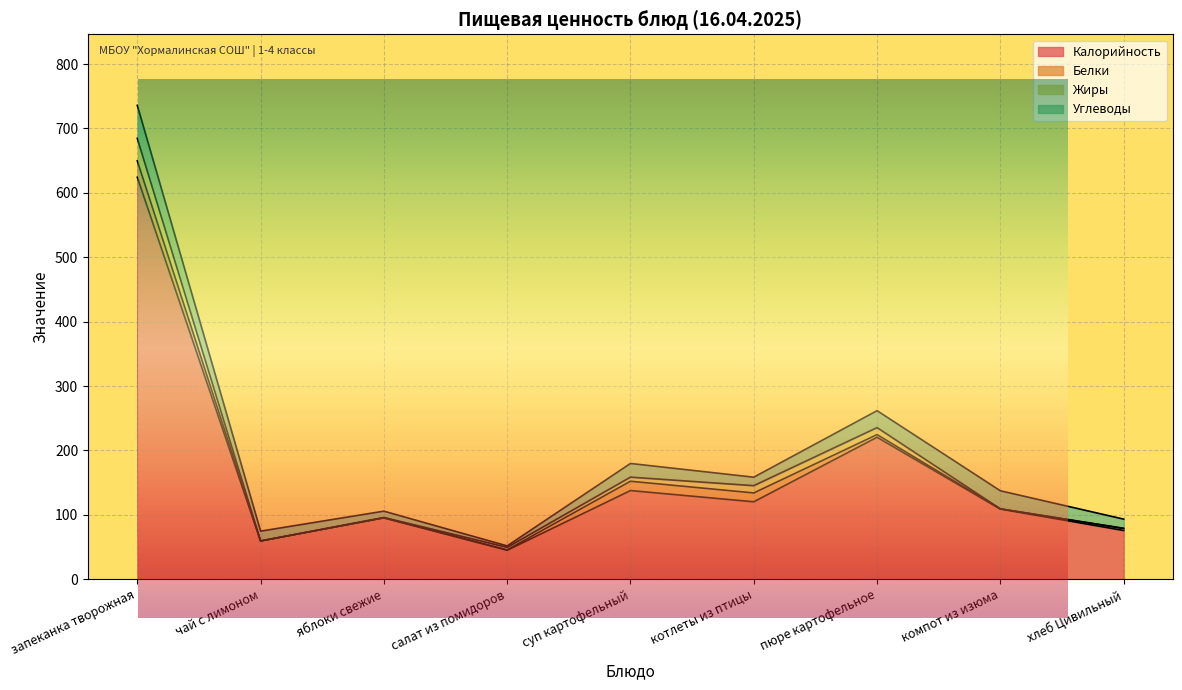

Which label corresponds to the largest value in the chart?

запеканка творожная